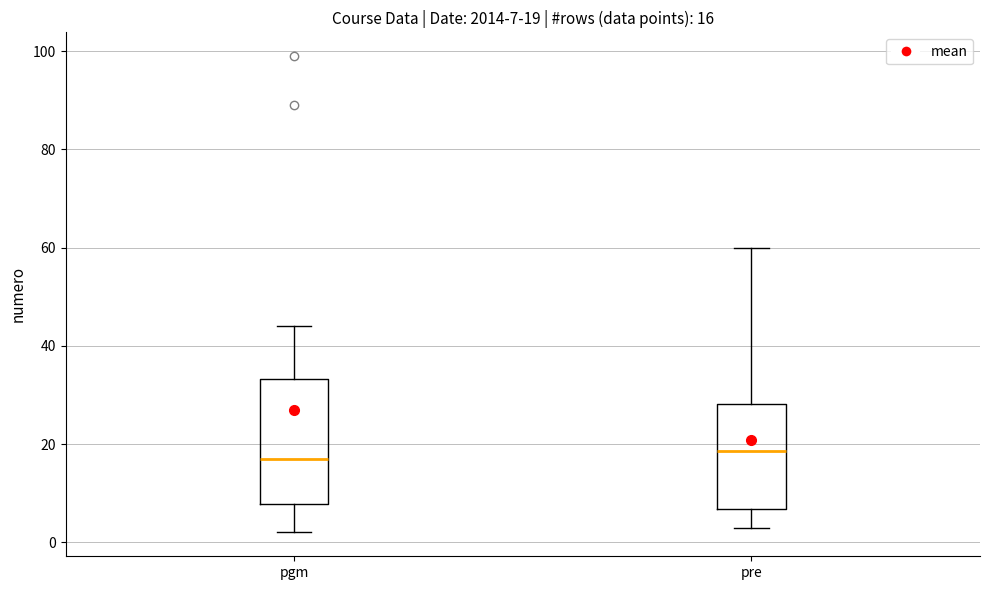

Which box is the tallest, from its lower edge to its upper edge?

pgm